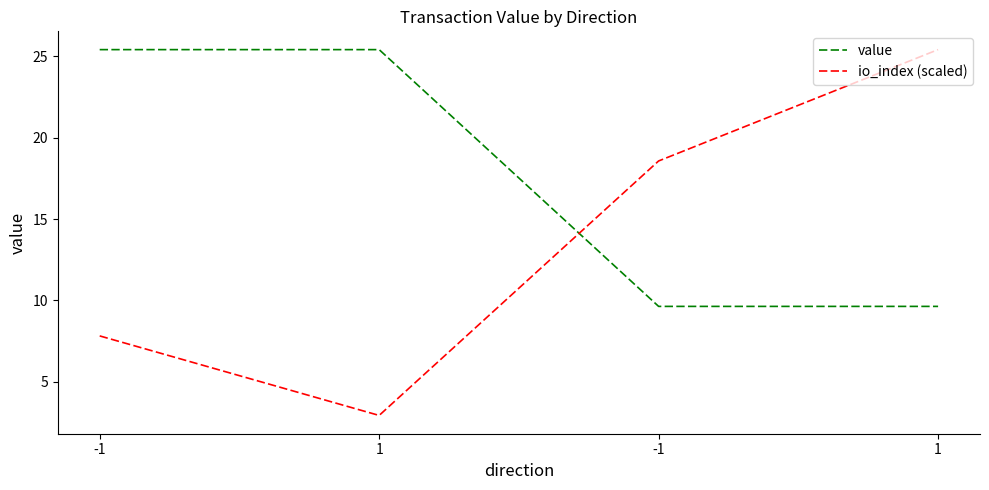

Which series has the widest spread of values?

io_index (scaled)